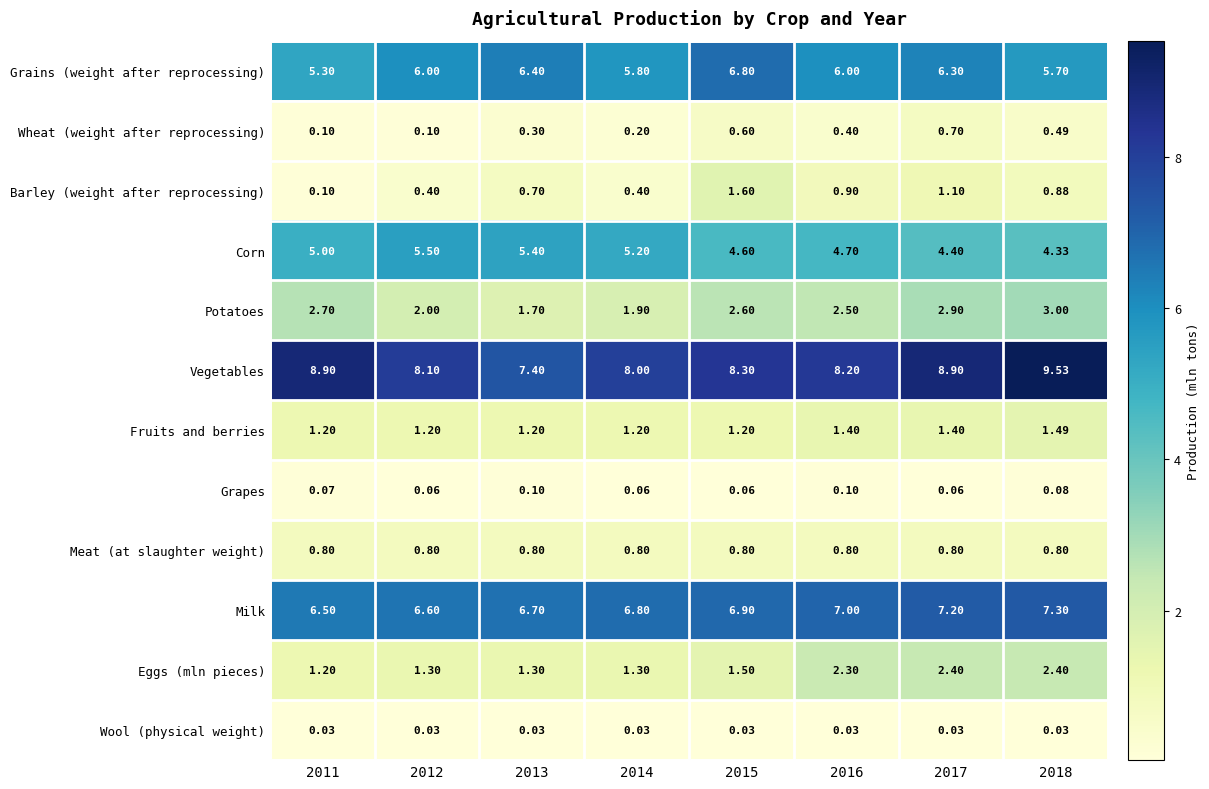

Rank the series by their maximum value, from highest to lowest.

Vegetables, Milk, Grains (weight after reprocessing), Corn, Potatoes, Eggs (mln pieces), Barley (weight after reprocessing), Fruits and berries, Meat (at slaughter weight), Wheat (weight after reprocessing), Grapes, Wool (physical weight)